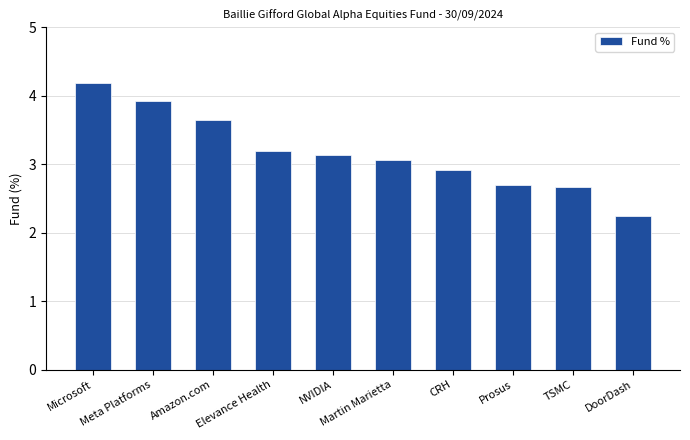

What is the difference between the second highest and minimum values?

1.7